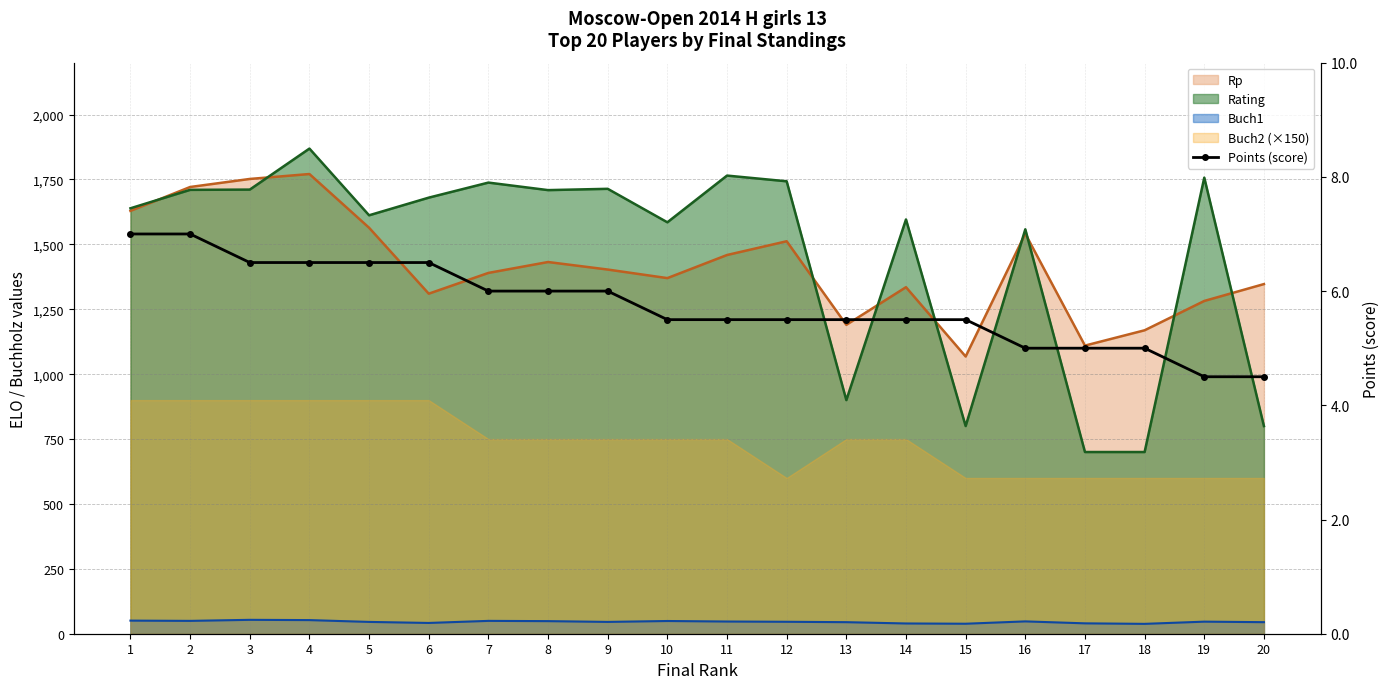

Reading left to right, what are all the values shown in this chart?

7.0	7.0	6.5	6.5	6.5	6.5	6.0	6.0	6.0	5.5	5.5	5.5	5.5	5.5	5.5	5.0	5.0	5.0	4.5	4.5